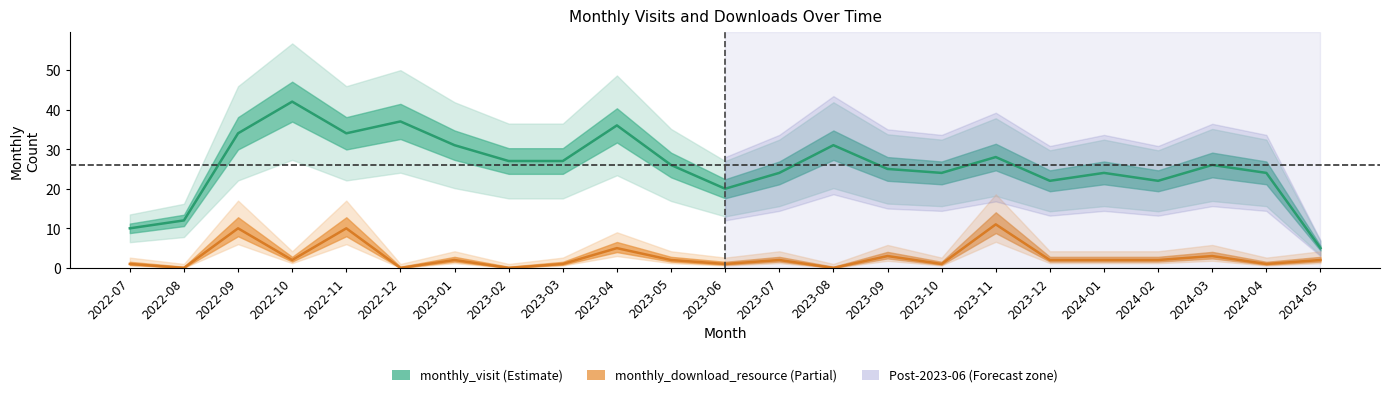

True or false: monthly_download_resource and monthly_visit intersect in this chart.

False